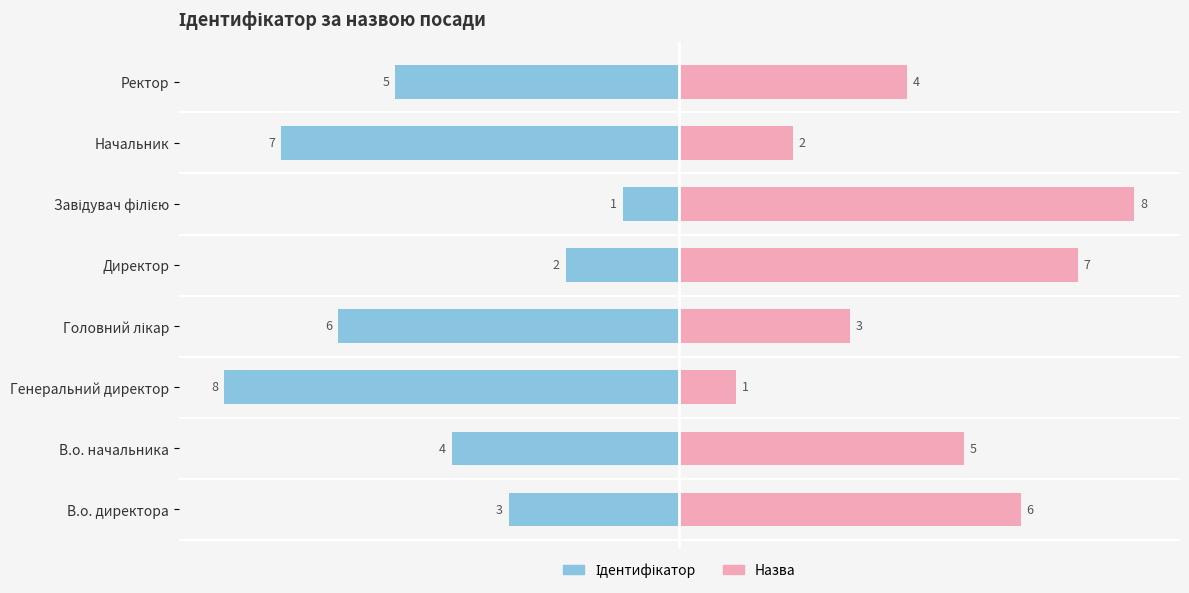

What is the greatest value displayed?

8